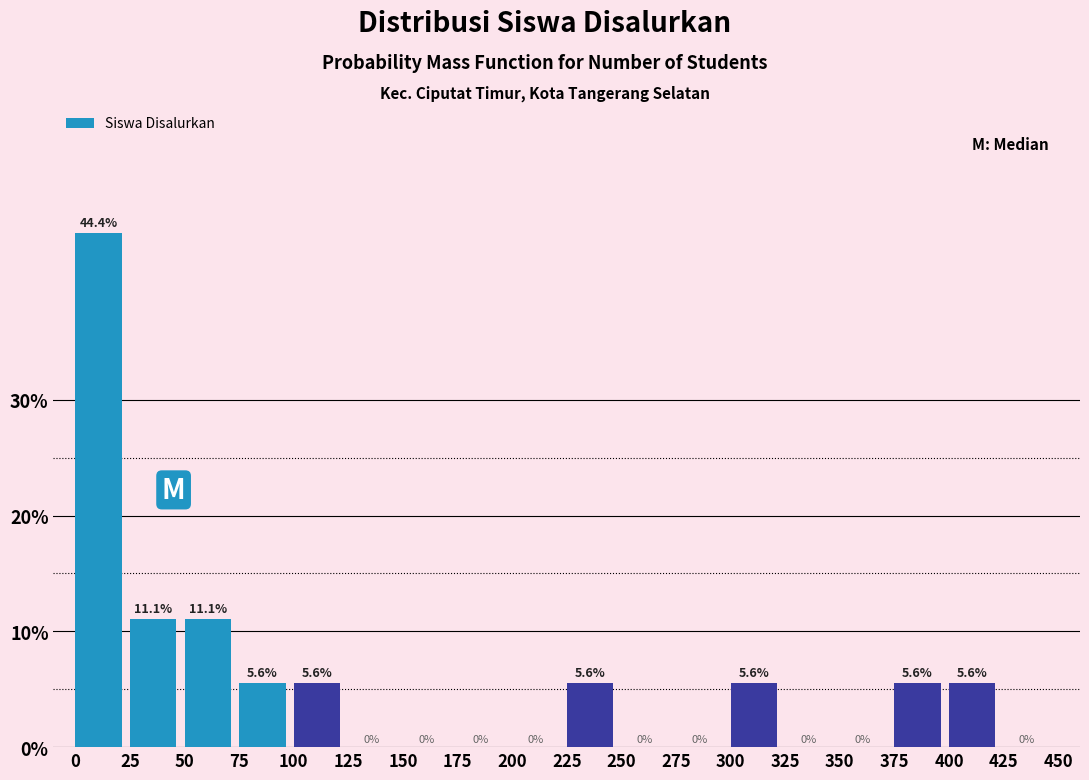

Reading left to right, list every bar in this chart as the range it spans on the x-axis followed by its height.

0 to 25: 44.4
25 to 50: 11.1
50 to 75: 11.1
75 to 100: 5.6
100 to 125: 5.6
125 to 150: 0.0
150 to 175: 0.0
175 to 200: 0.0
200 to 225: 0.0
225 to 250: 5.6
250 to 275: 0.0
275 to 300: 0.0
300 to 325: 5.6
325 to 350: 0.0
350 to 375: 0.0
375 to 400: 5.6
400 to 425: 5.6
425 to 450: 0.0